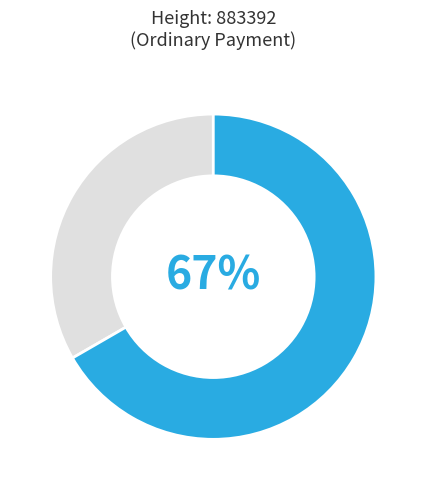

Is there any slice that represents more than half of the pie?

Yes